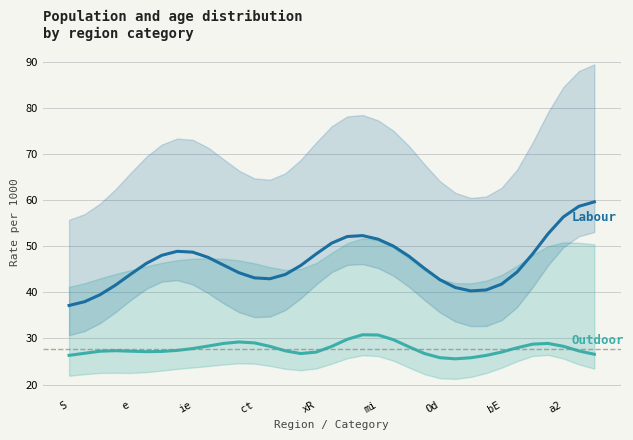

What is the difference between the second highest and second lowest values in the Labour series?

20.7